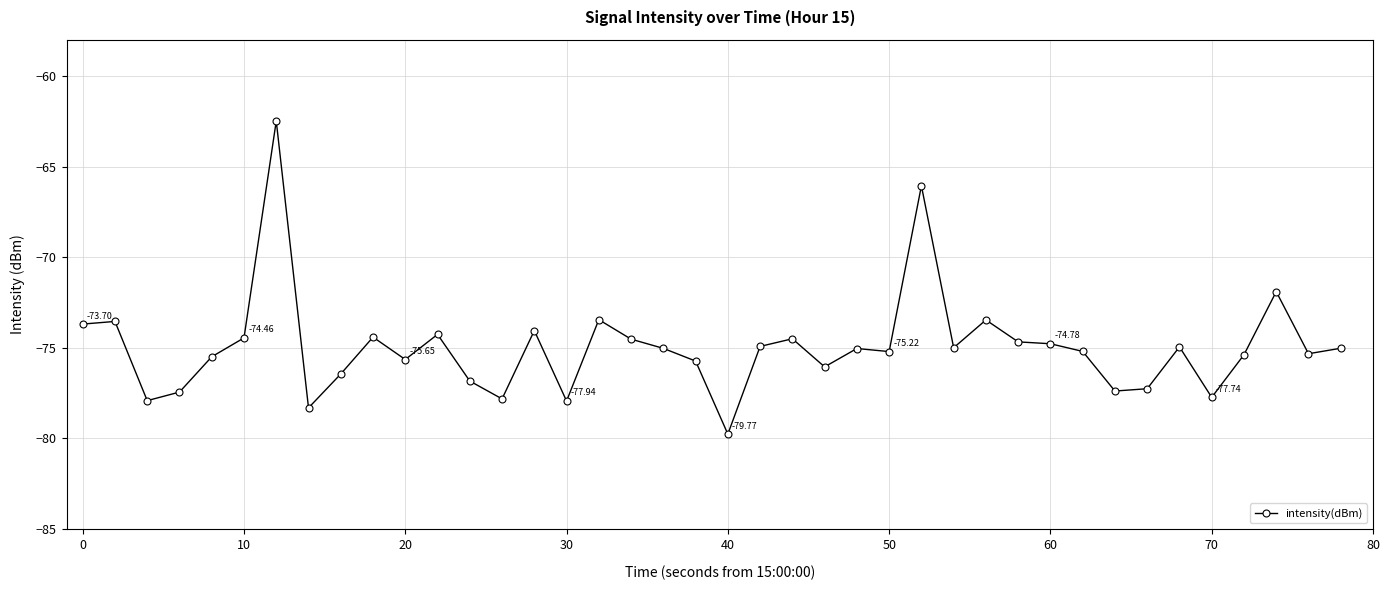

What is the sum of all values?

-2999.4